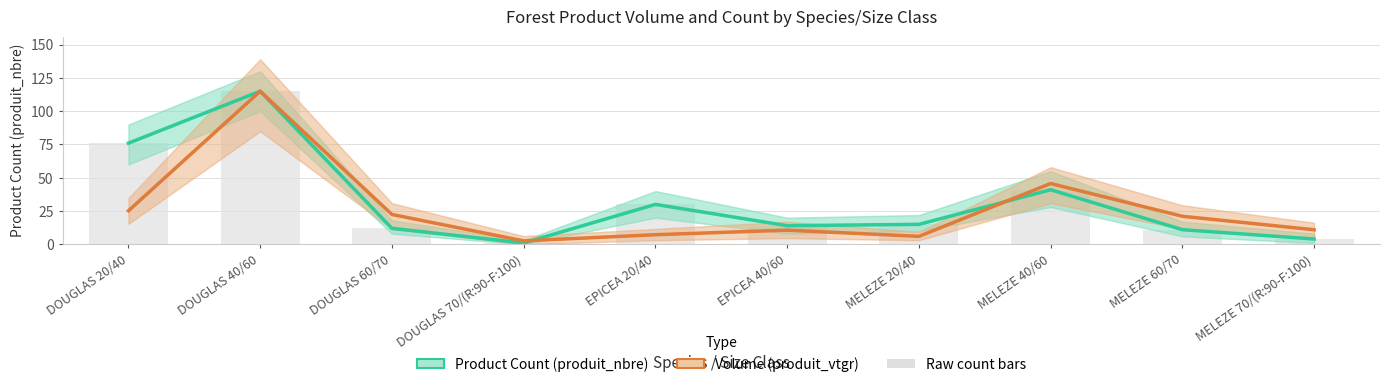

Reading right to left, extract all data points from this chart.

Product Count (produit_nbre): MELEZE 70/(R:90-F:100)=4.0	MELEZE 60/70=11.0	MELEZE 40/60=41.0	MELEZE 20/40=15.0	EPICEA 40/60=14.0	EPICEA 20/40=30.0	DOUGLAS 70/(R:90-F:100)=1.0	DOUGLAS 60/70=12.0	DOUGLAS 40/60=115.0	DOUGLAS 20/40=76.0
Volume (produit_vtgr): MELEZE 70/(R:90-F:100)=10.9	MELEZE 60/70=21.1	MELEZE 40/60=45.7	MELEZE 20/40=6.0	EPICEA 40/60=10.7	EPICEA 20/40=7.2	DOUGLAS 70/(R:90-F:100)=2.6	DOUGLAS 60/70=22.4	DOUGLAS 40/60=115.0	DOUGLAS 20/40=25.2
Raw count bars: MELEZE 70/(R:90-F:100)=4.0	MELEZE 60/70=11.0	MELEZE 40/60=41.0	MELEZE 20/40=15.0	EPICEA 40/60=14.0	EPICEA 20/40=30.0	DOUGLAS 70/(R:90-F:100)=1.0	DOUGLAS 60/70=12.0	DOUGLAS 40/60=115.0	DOUGLAS 20/40=76.0